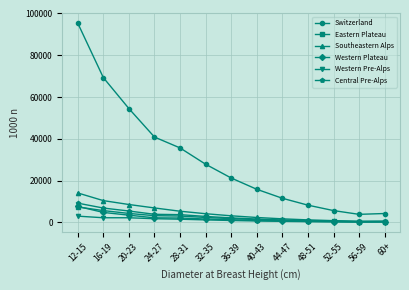

True or false: Switzerland has a value of 3800 at 56-59.

True